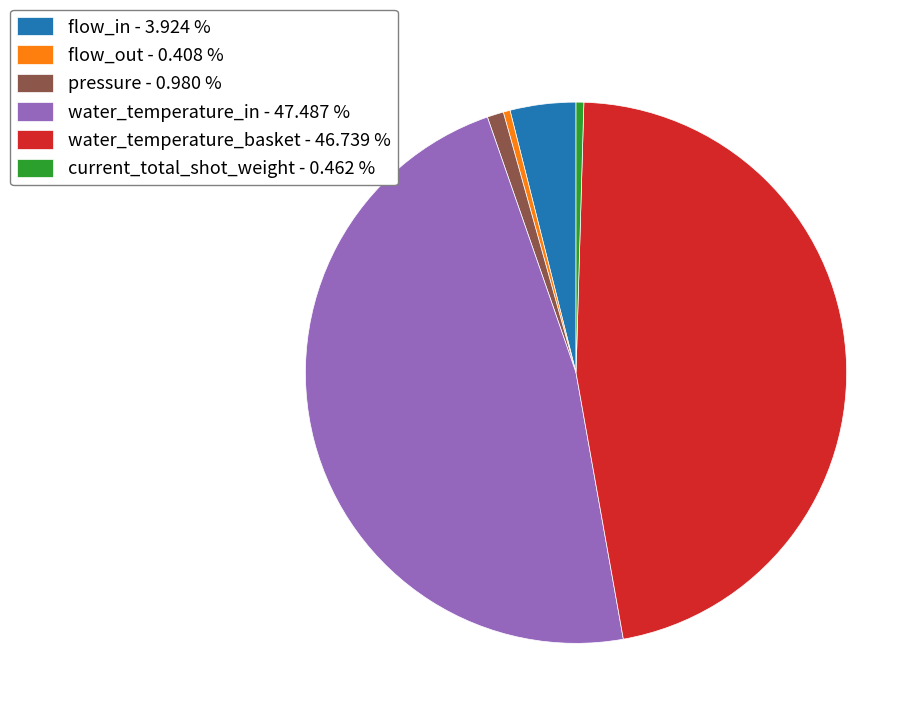

Do flow_in - 3.924 % and water_temperature_basket - 46.739 % together represent more than half of the pie?

Yes